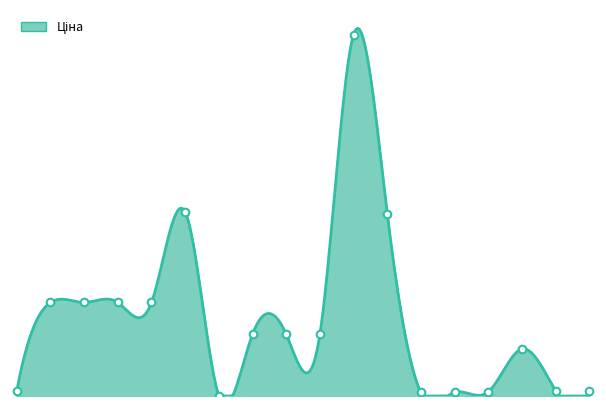

Which has a higher value, 285101569 or 287702232?

287702232